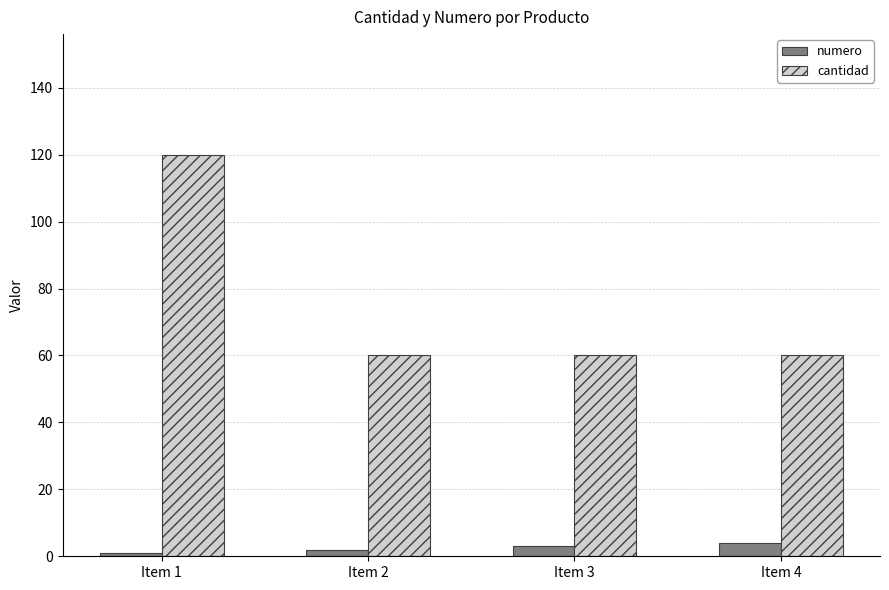

Does the chart contain stacked bars?

No